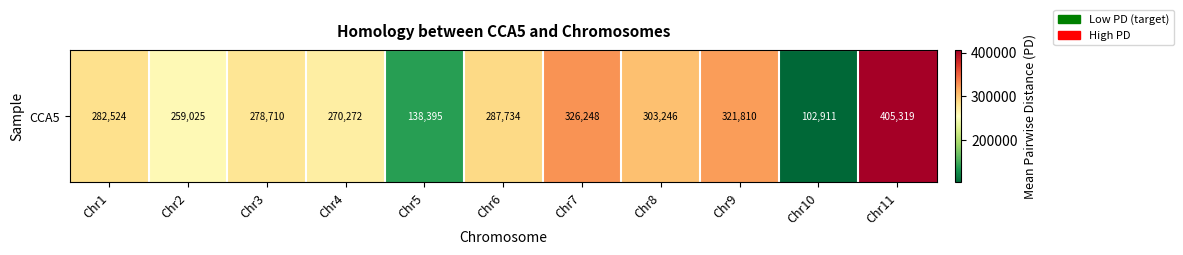

What is the sum of the values at Chr9 and Chr11?

727129